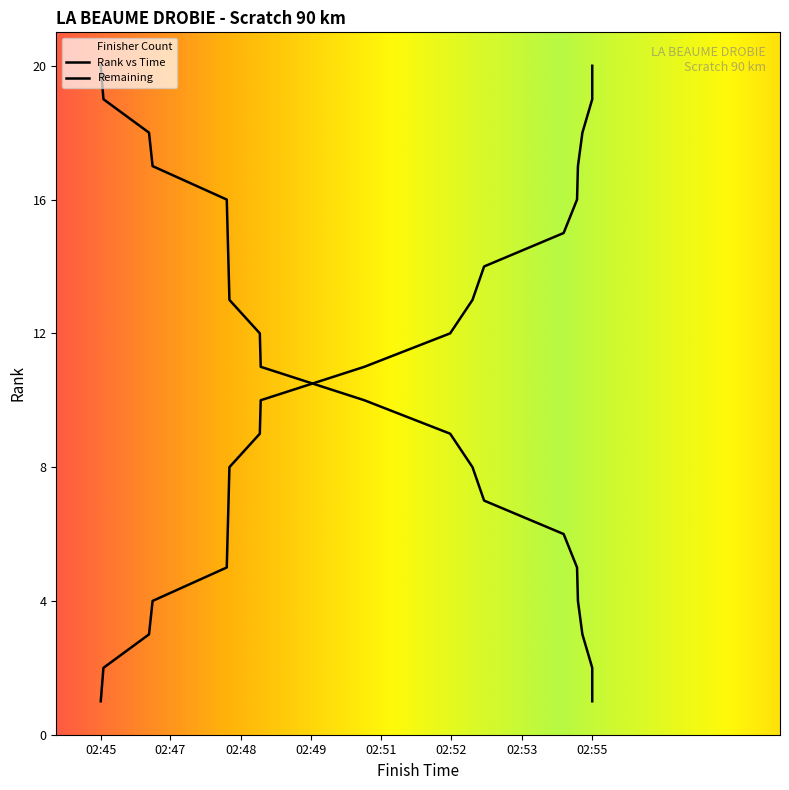

What position from the right is 02:45?

20